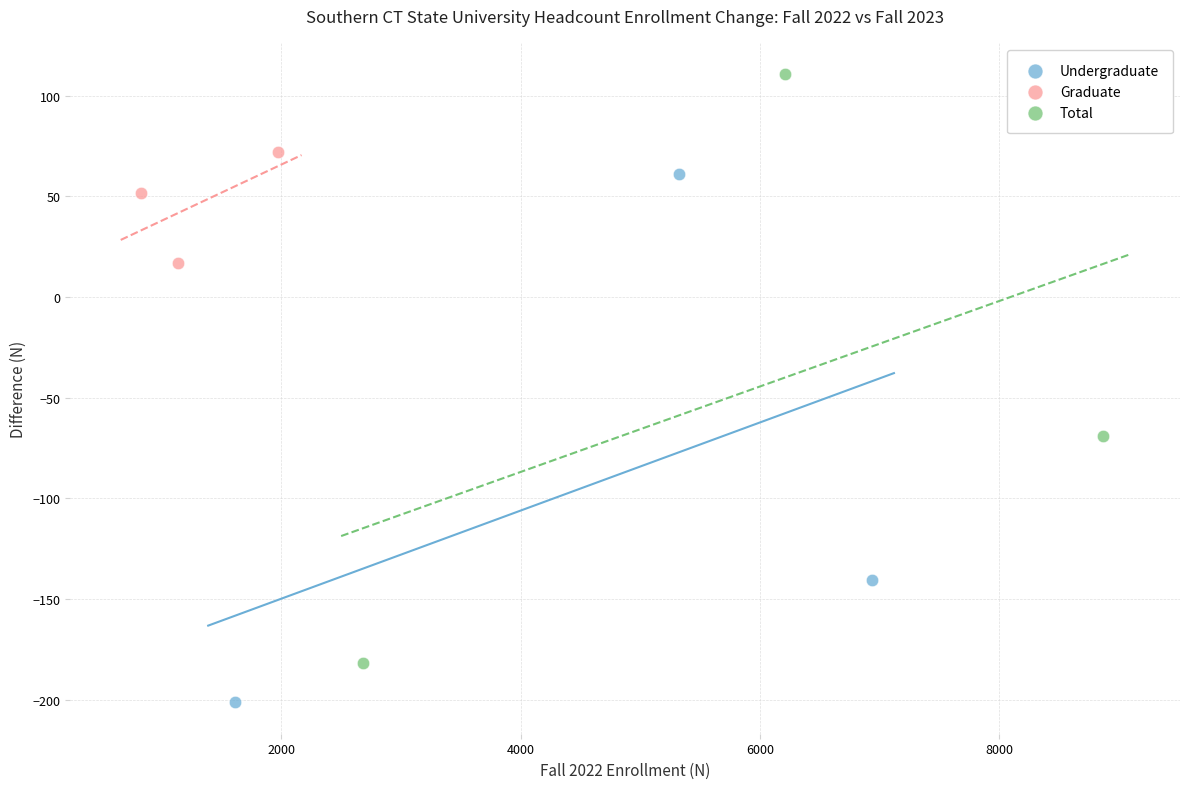

Which series has the widest spread of Y values?

Total